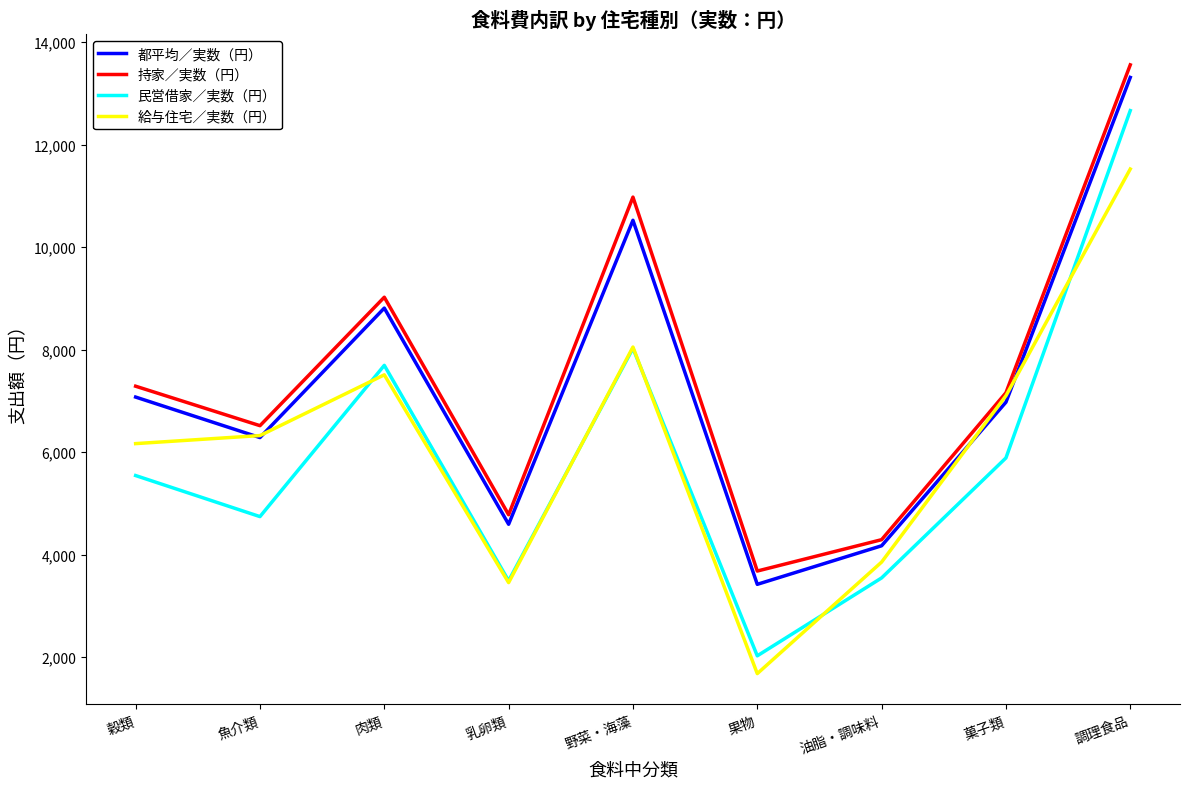

What value does the 民営借家／実数（円） series have at 肉類?

7693